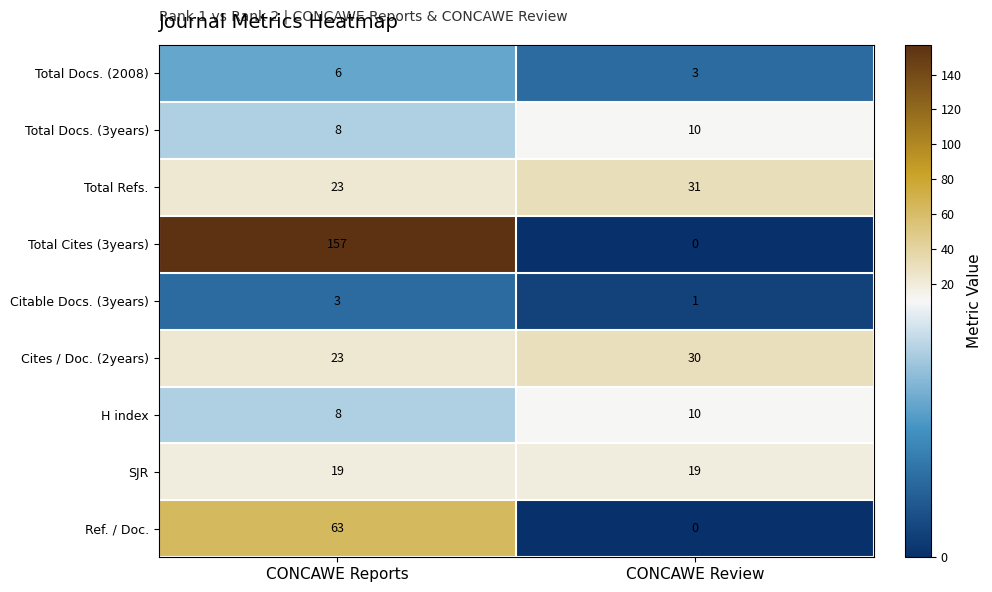

What is the difference between the highest and lowest values at CONCAWE Reports?

154